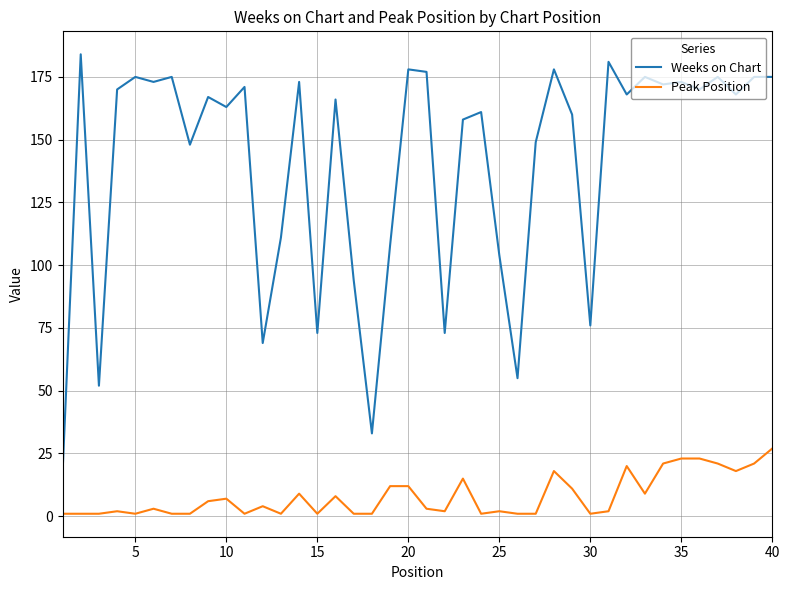

True or false: Peak Position and Weeks on Chart cross at least once.

False